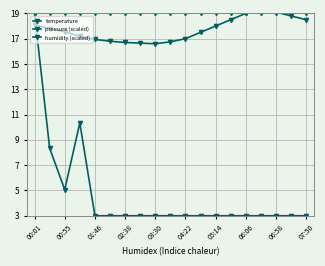

What are all the series names shown in the legend?

temperature, pressure (scaled), humidity (scaled)